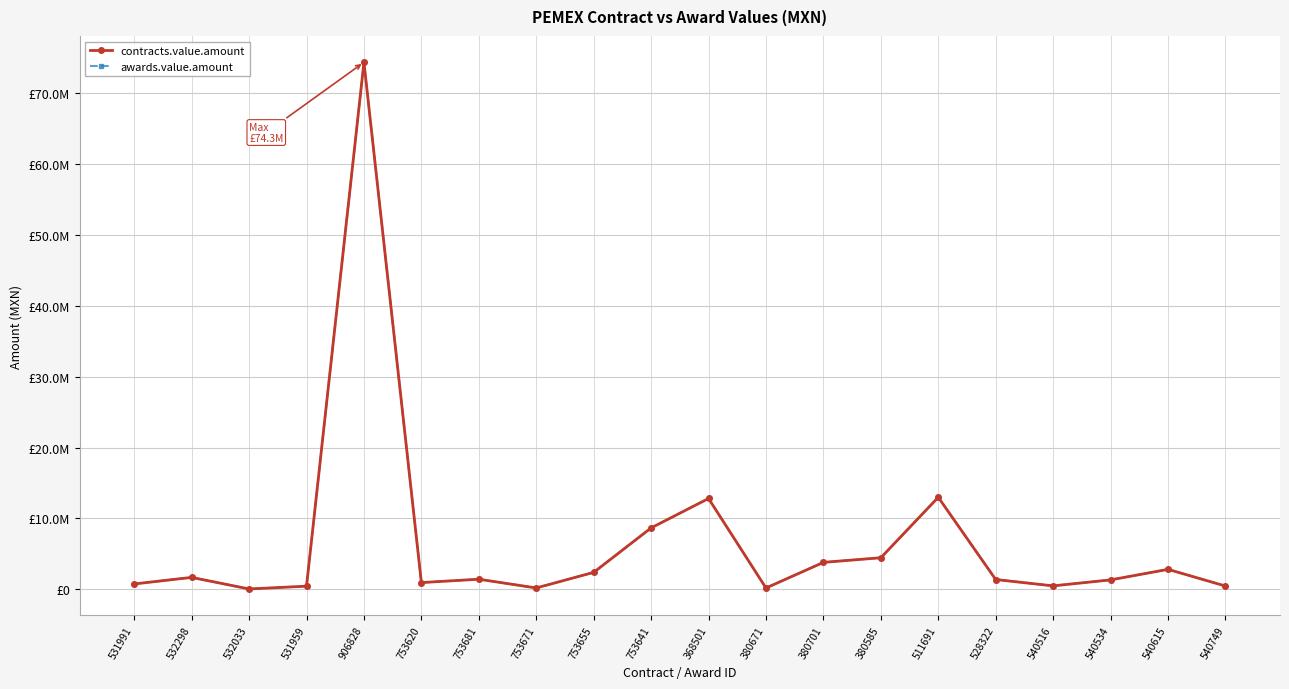

Is it true that contracts.value.amount equals 4271238.7 at 368501?

False